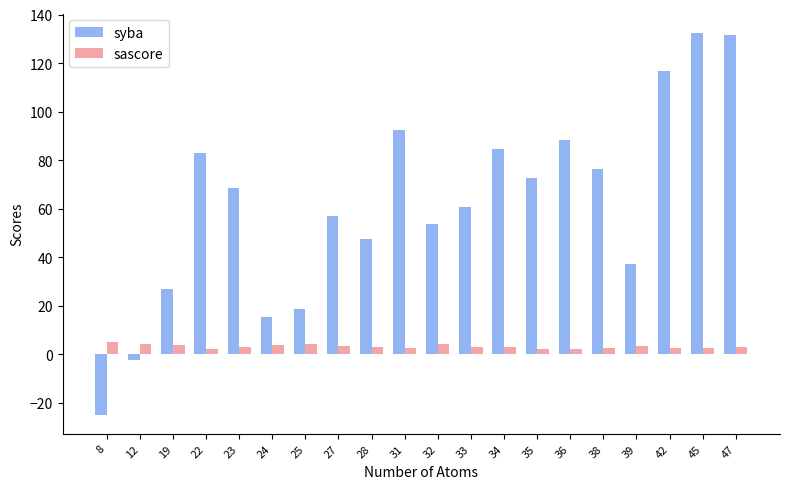

What is the average value of the sascore series?

3.3